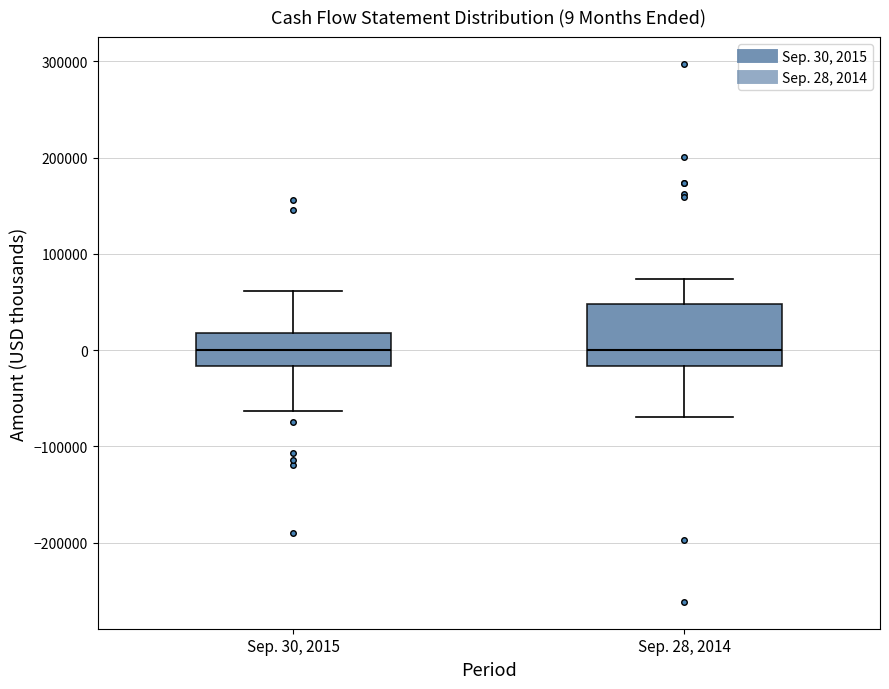

Which box is the tallest, from its lower edge to its upper edge?

Sep. 28, 2014